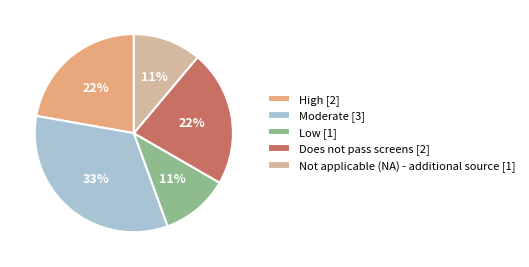

Do Not applicable (NA) - additional source and High together represent more than half of the pie?

No